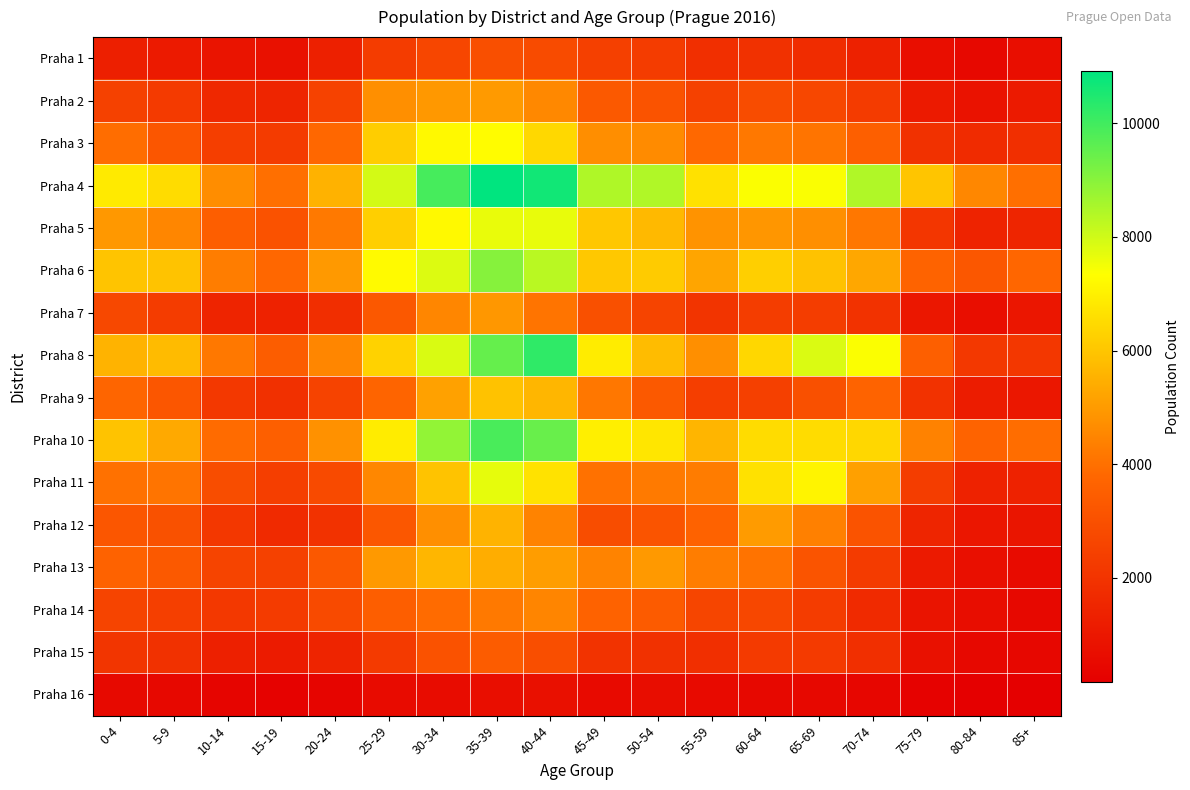

Rank the series by their maximum value, from highest to lowest.

Praha 4, Praha 8, Praha 10, Praha 6, Praha 11, Praha 5, Praha 3, Praha 9, Praha 13, Praha 12, Praha 2, Praha 7, Praha 14, Praha 15, Praha 1, Praha 16